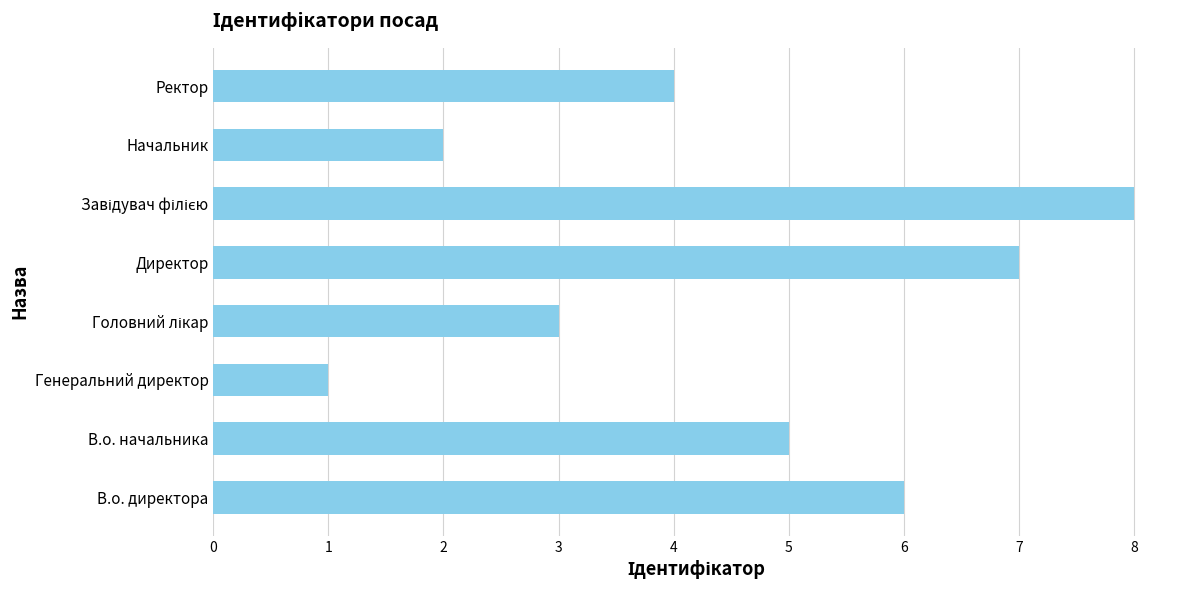

Between Начальник and В.о. начальника, which is larger?

В.о. начальника